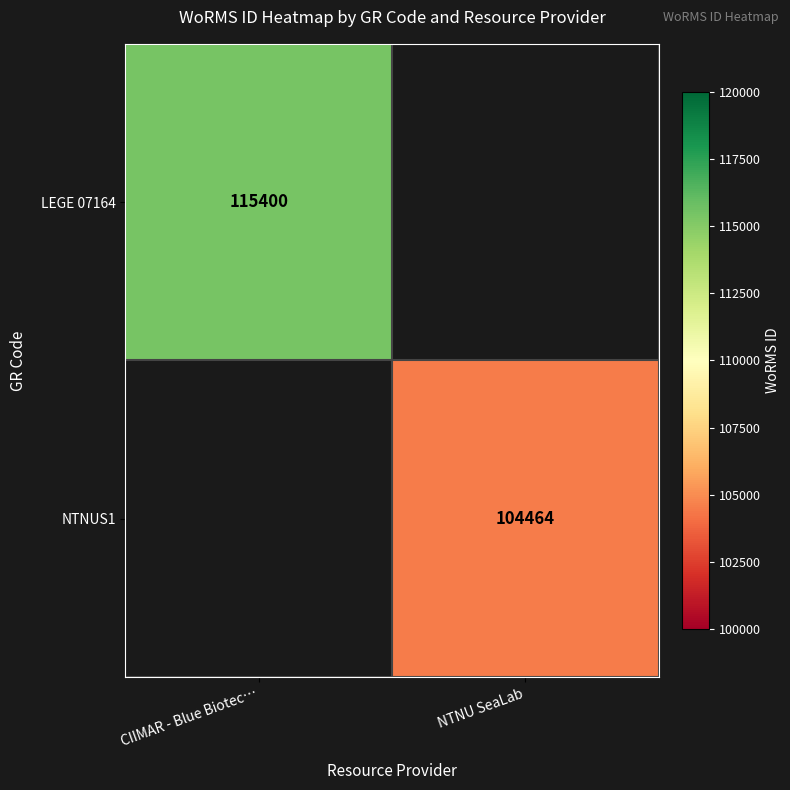

True or false: NTNUS1 has a value of 104464.0 at NTNU SeaLab.

True